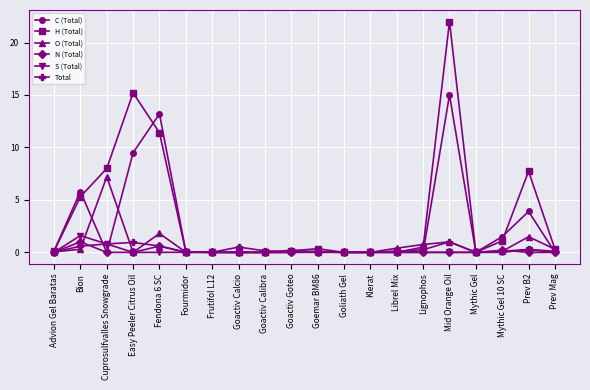

The S (Total) series shows 0.0 at Mythic Gel 10 SC. True or false?

True